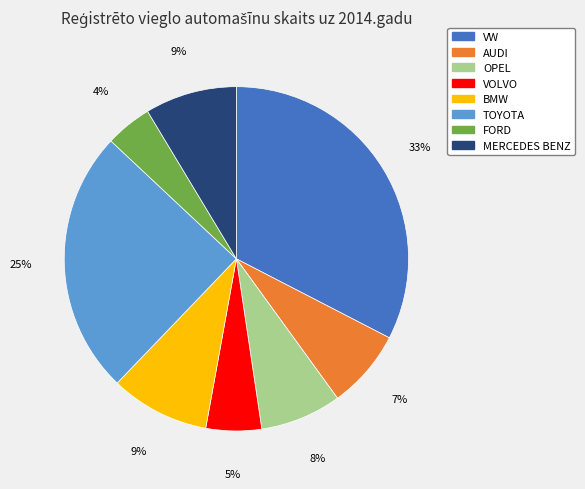

Is there a majority slice in this chart?

No